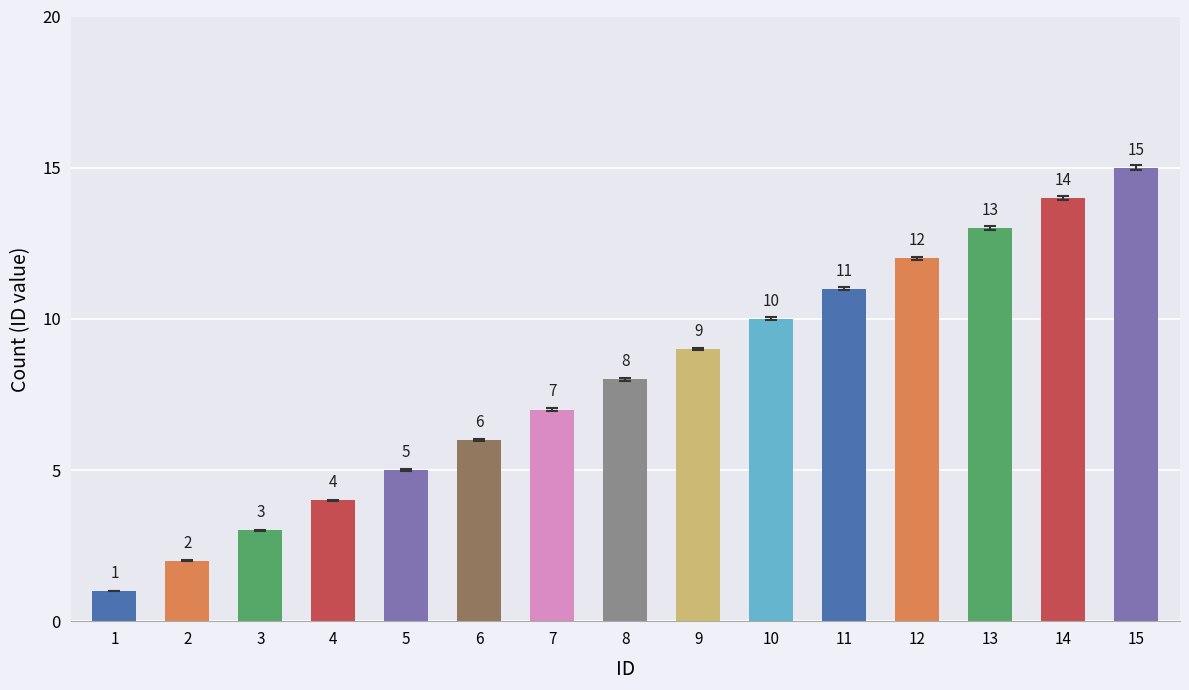

The value at 5 is 5. True or false?

True